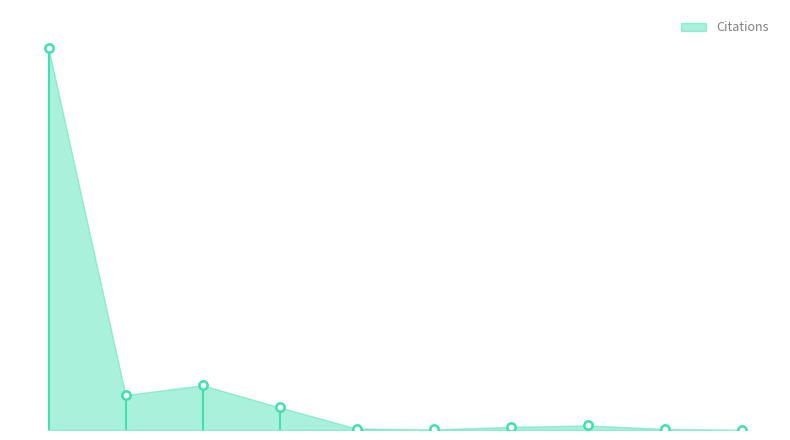

Which has a higher value, Venezuela or Argentina?

Argentina